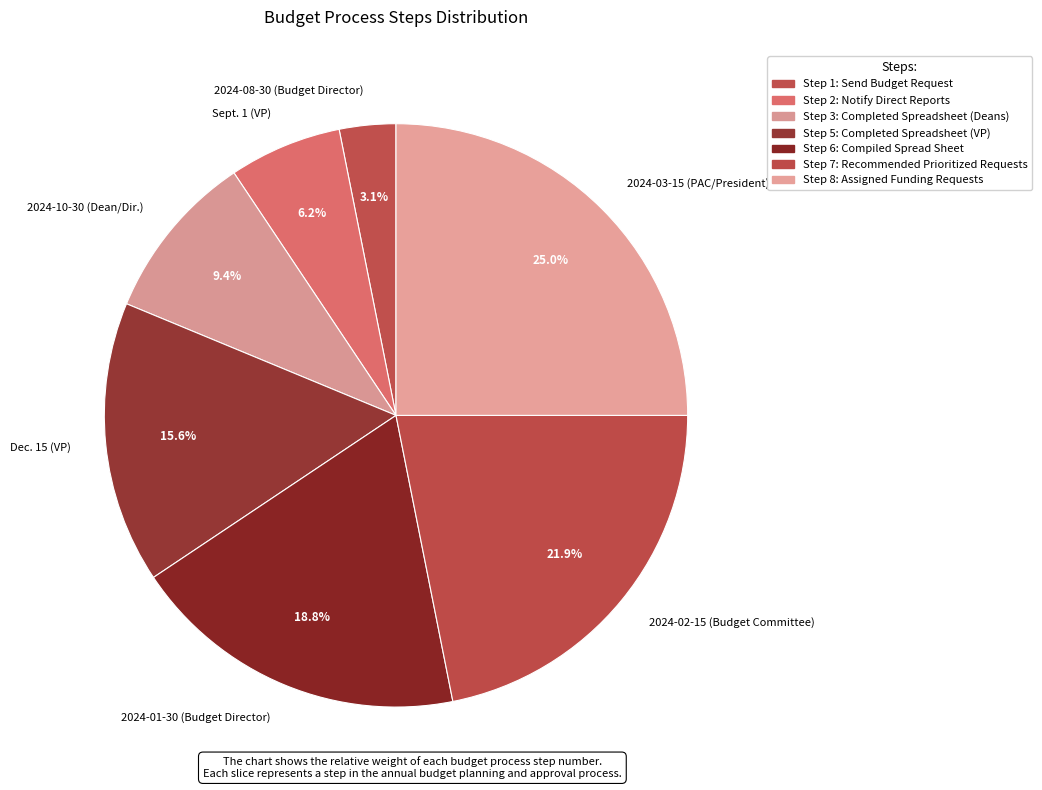

To the nearest percent, what portion does 2024-01-30 (Budget Director) represent?

19%